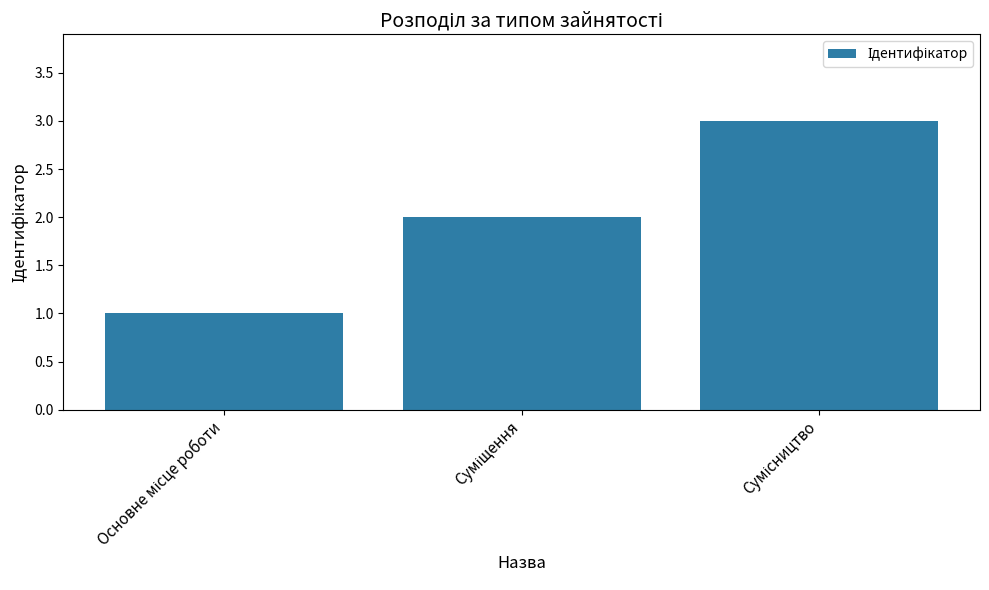

What is the maximum value shown in the chart?

3